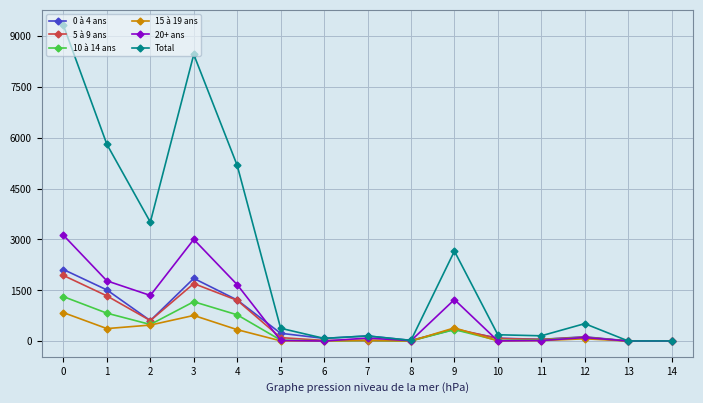

What is the sum of all 5 à 9 ans values?

7500